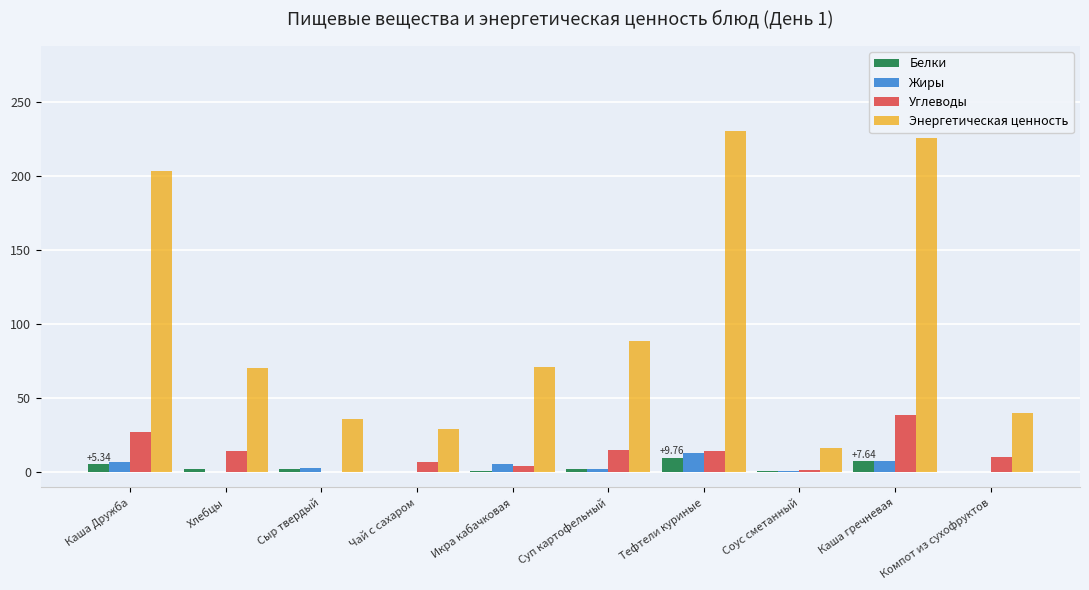

At which category is the sum across all series the highest?

Каша гречневая